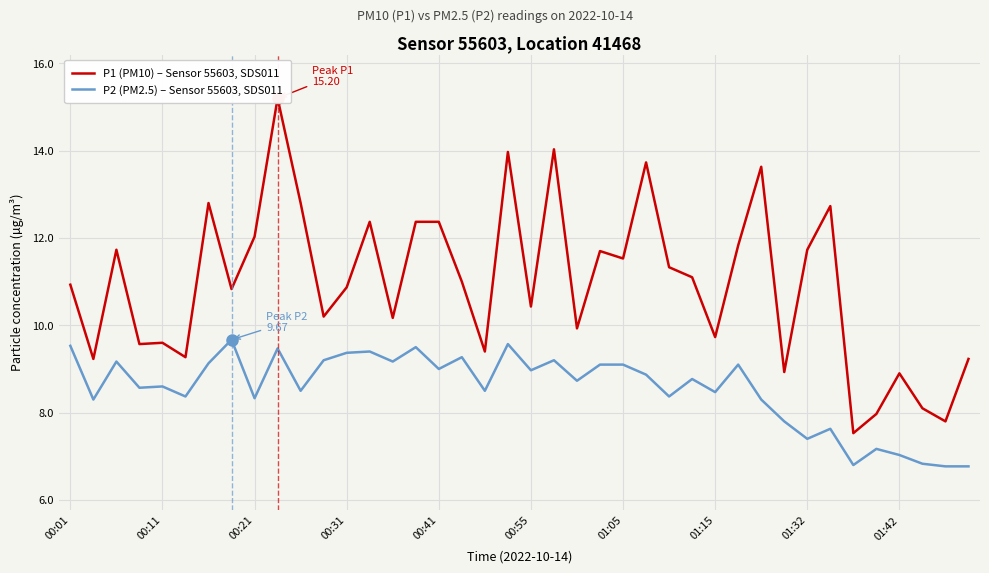

Which series has the widest spread of values?

P1 (PM10) – Sensor 55603, SDS011